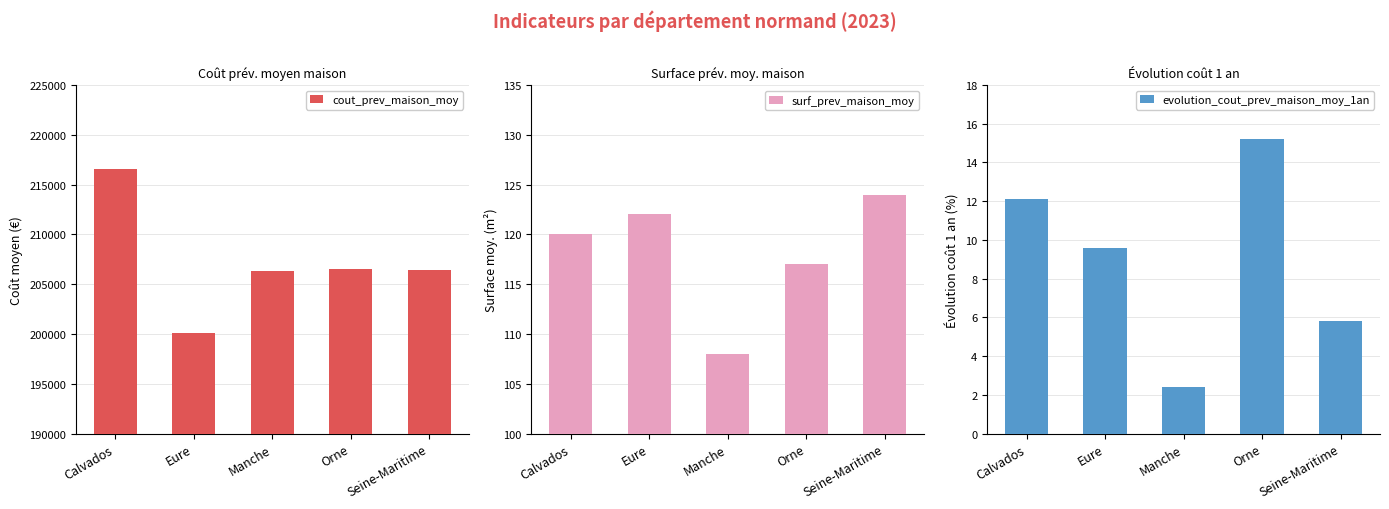

True or false: cout_prev_maison_moy has a value of 143878.2 at Orne.

False